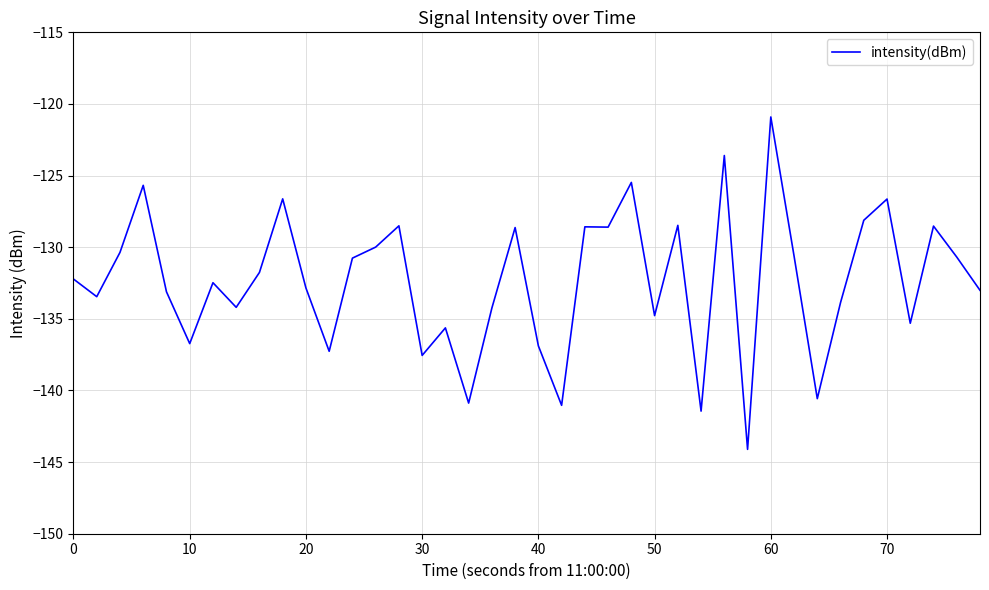

What is the smallest value displayed?

-144.1